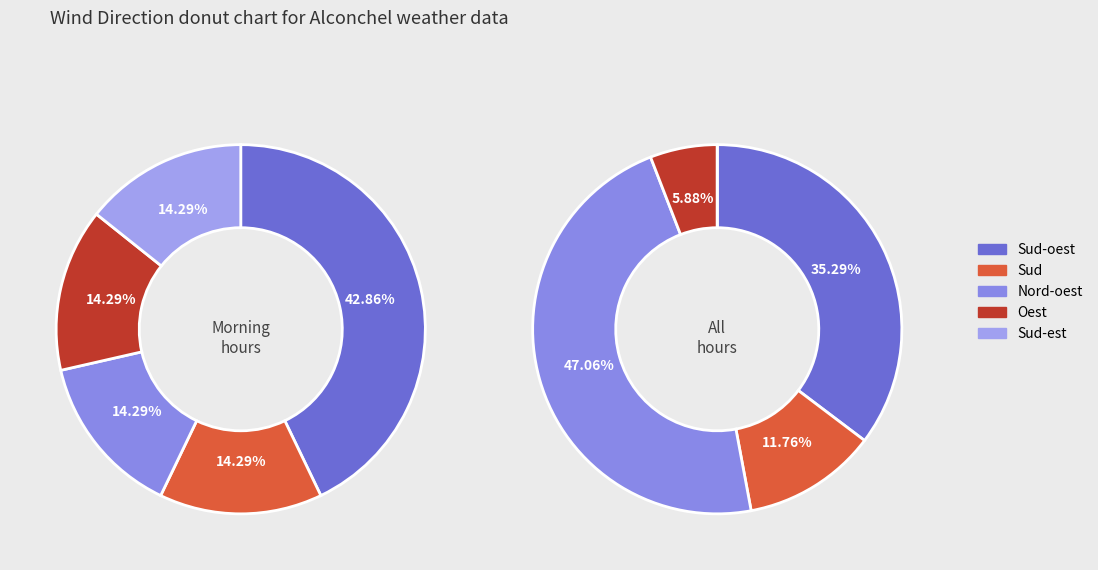

Combined, what portion of the pie is Oest and Sud?

20.8%